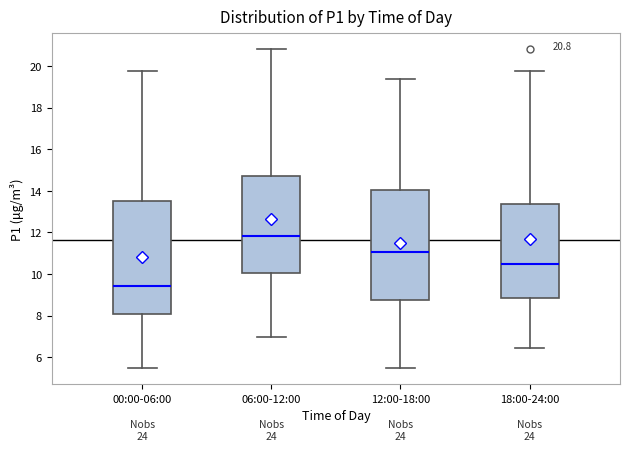

Which box's median line is the lowest?

00:00-06:00